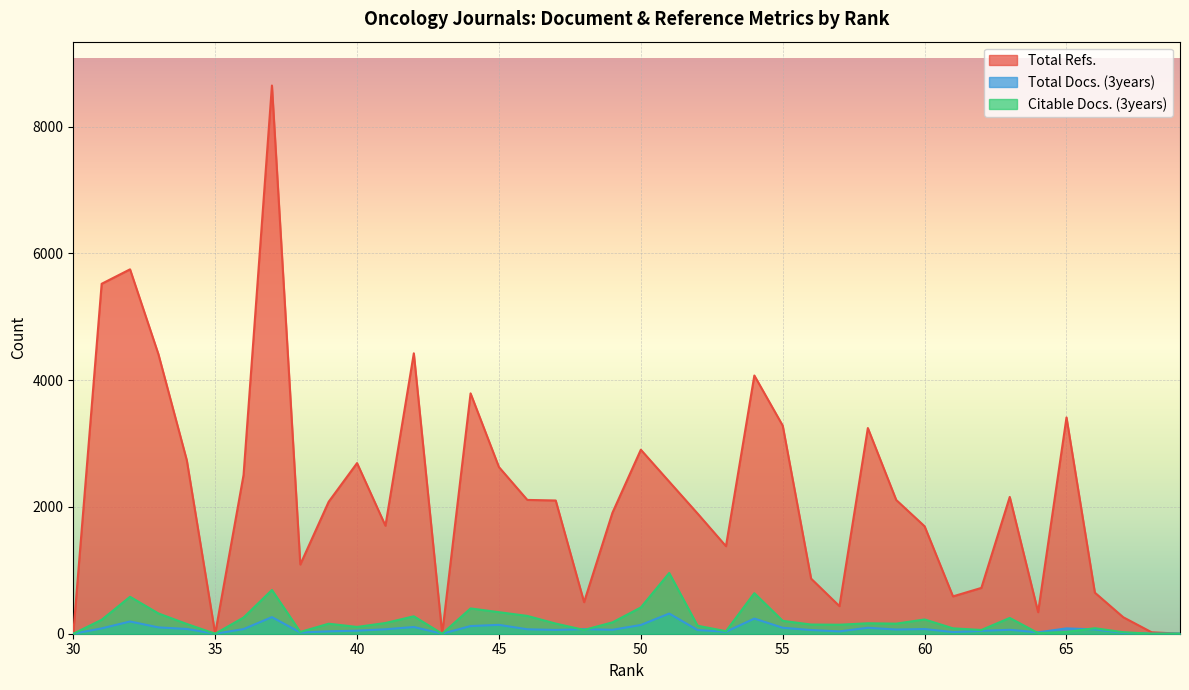

True or false: Total Refs. has a value of 3401 at 49.

False